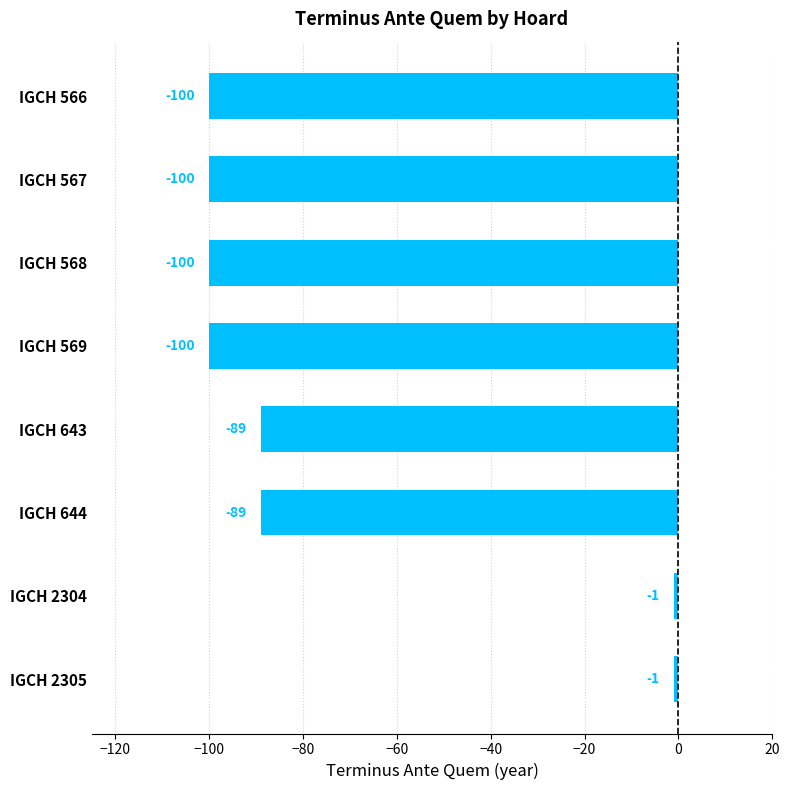

True or false: the data shows -47 at IGCH 644.

False